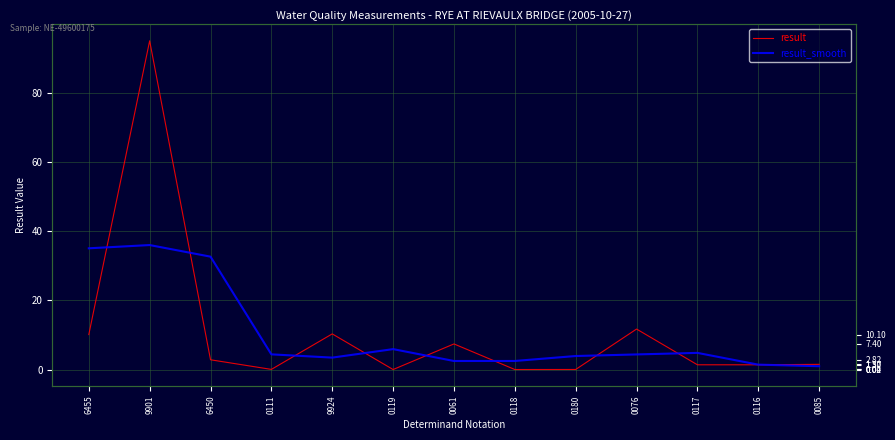

Where does the result_smooth series first go above 4?

6455